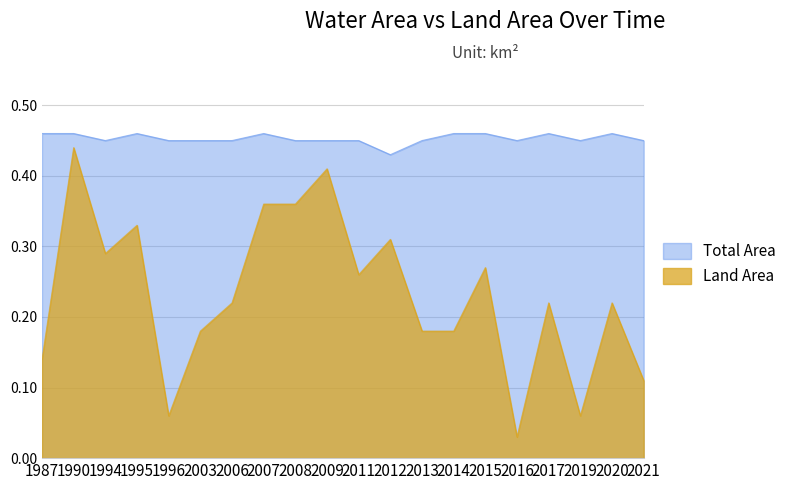

Where is the first local maximum?

1990